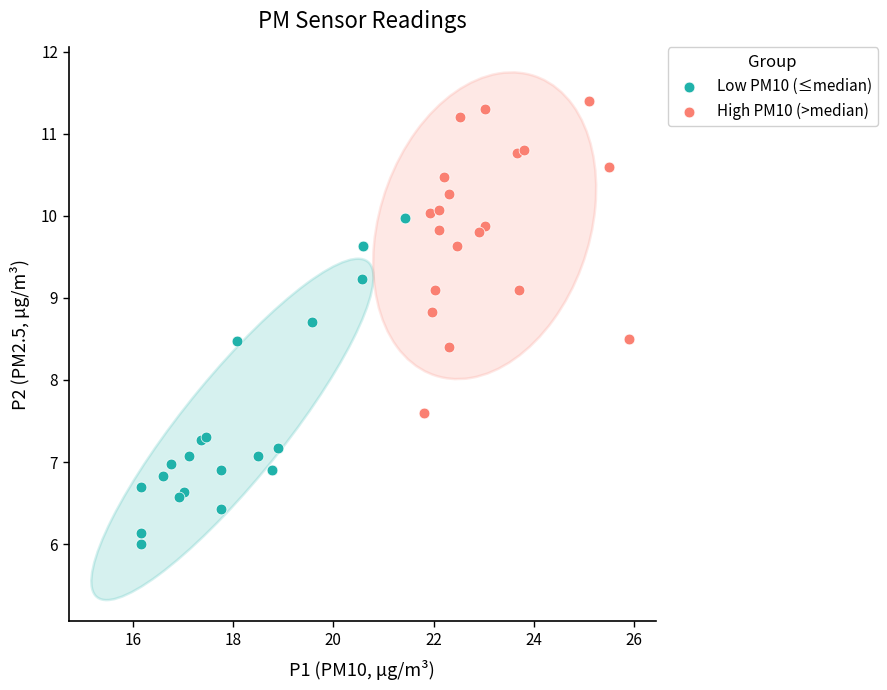

Which series reaches the maximum Y coordinate?

High PM10 (>median)